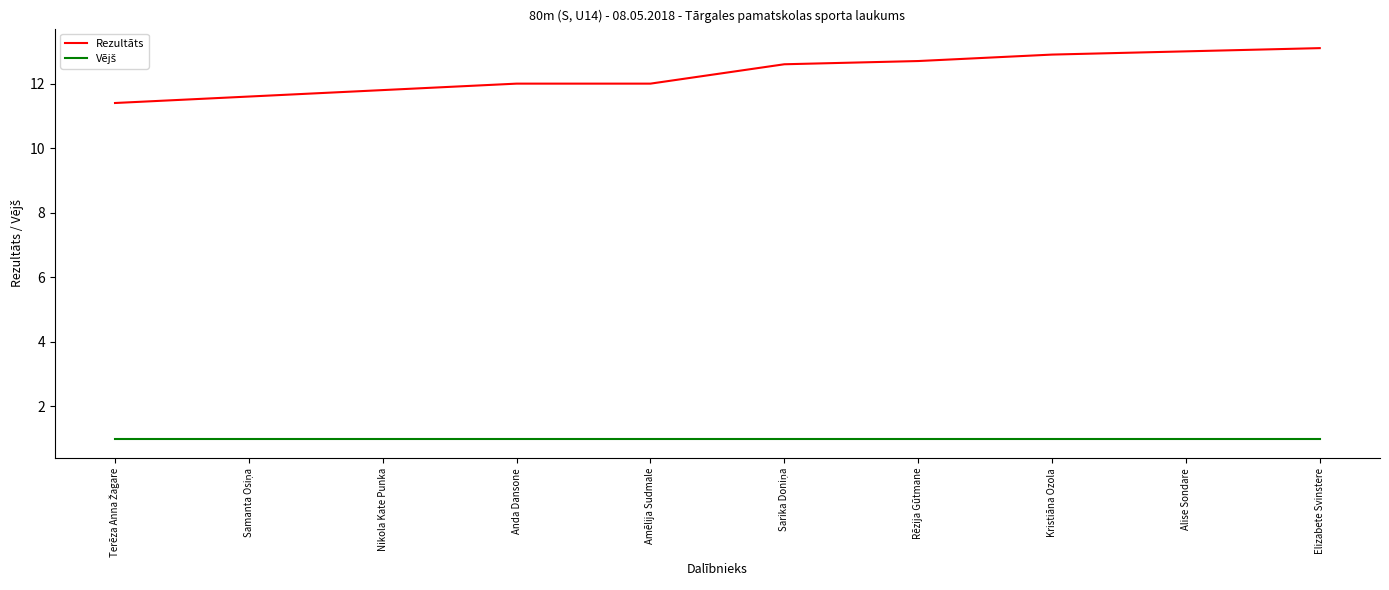

What is the minimum value for Rezultāts?

11.4